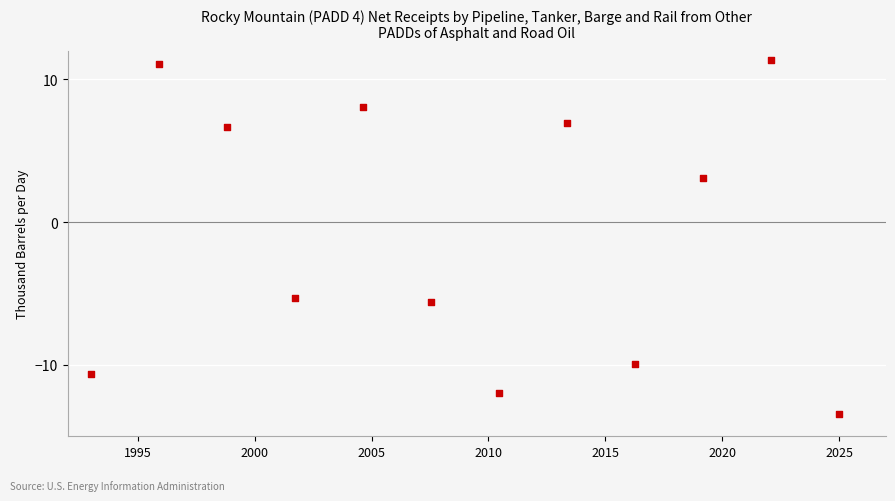

What is the range of X values (max minus min)?

32.0